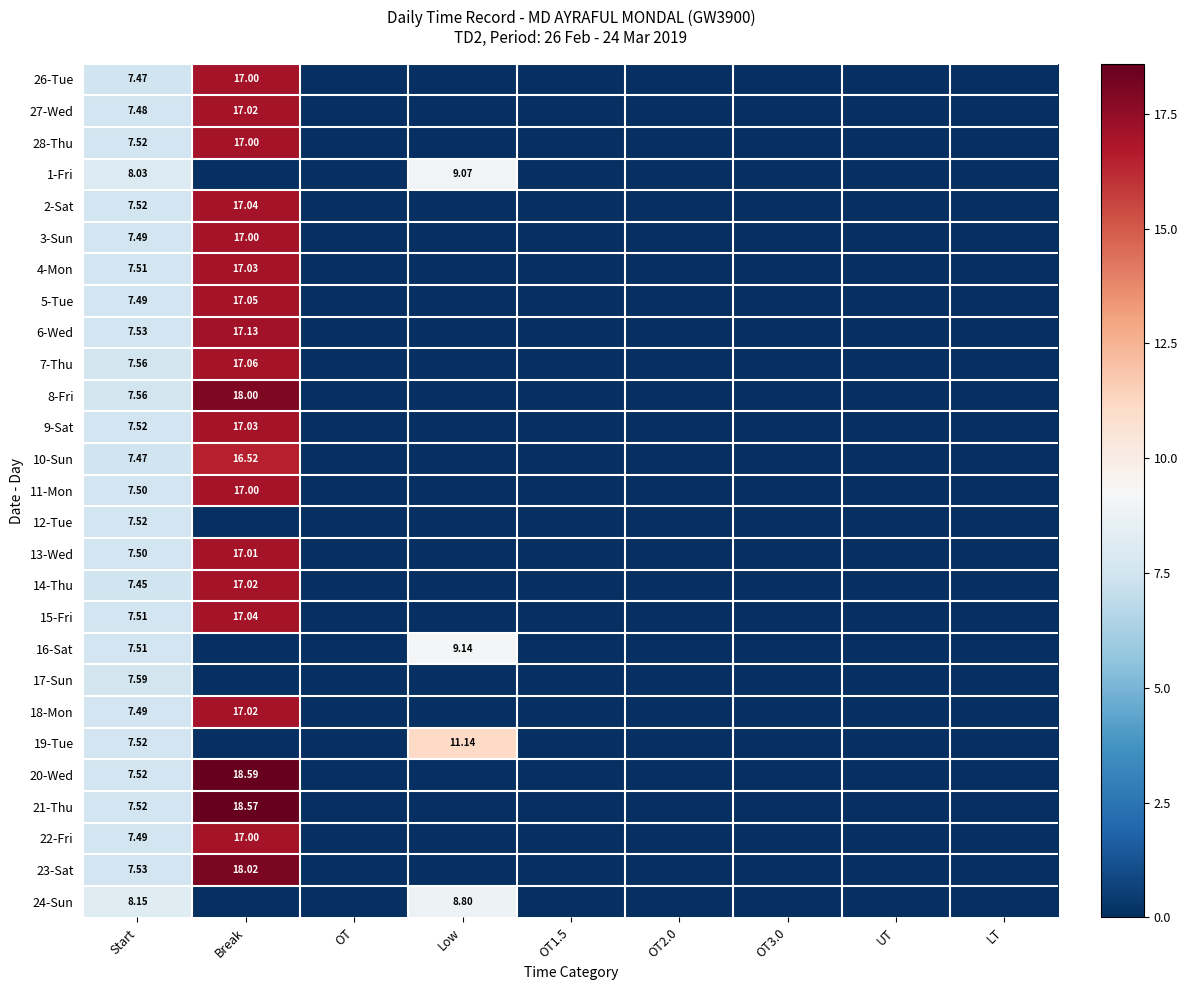

At which label is 19-Tue closest to 5?

Start